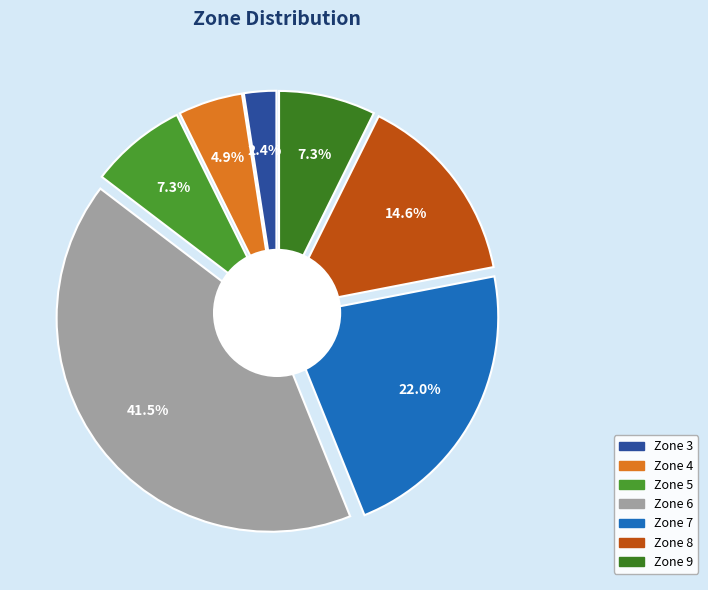

Is it true that Zone 7 is 22% of the pie?

True